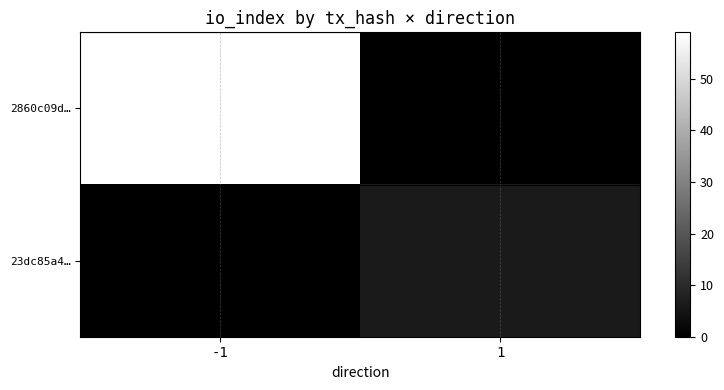

List the series in order of their overall mean, highest first.

2860c09d…, 23dc85a4…